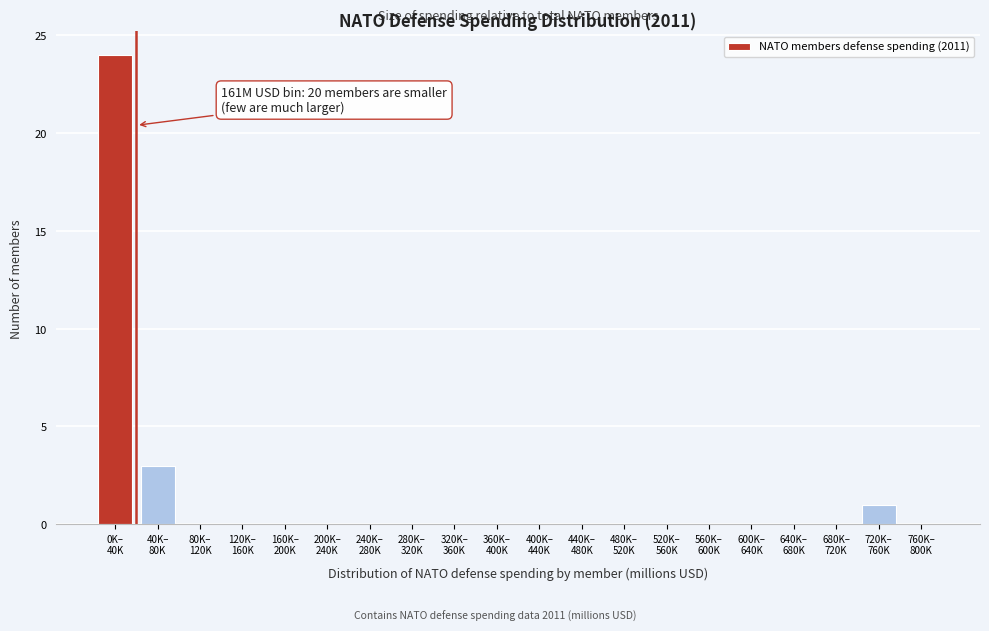

What is the maximum value shown in the chart?

24